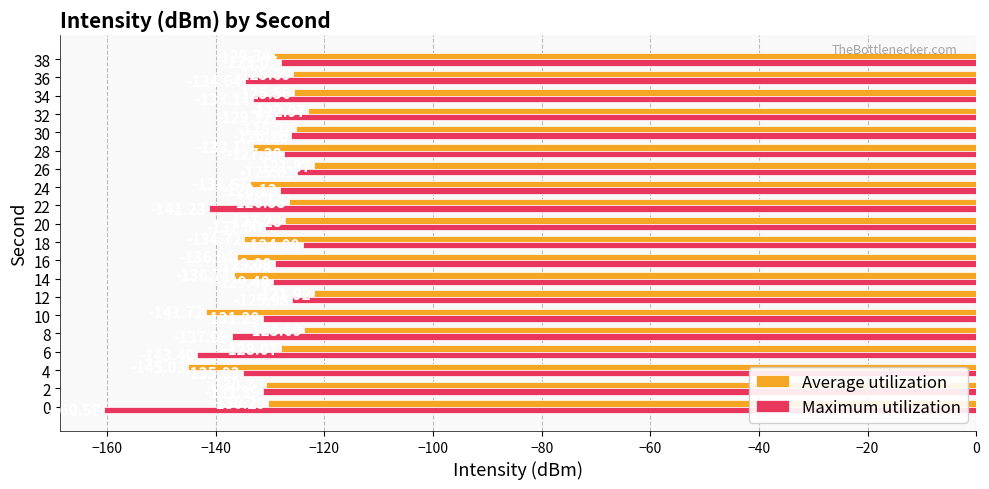

List the series in order of their peak value, lowest first.

Maximum utilization, Average utilization